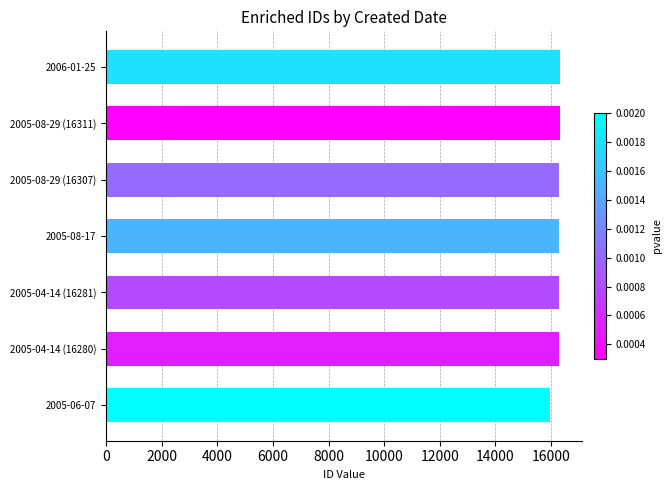

Is it true that the value at 2005-06-07 is 15953?

True